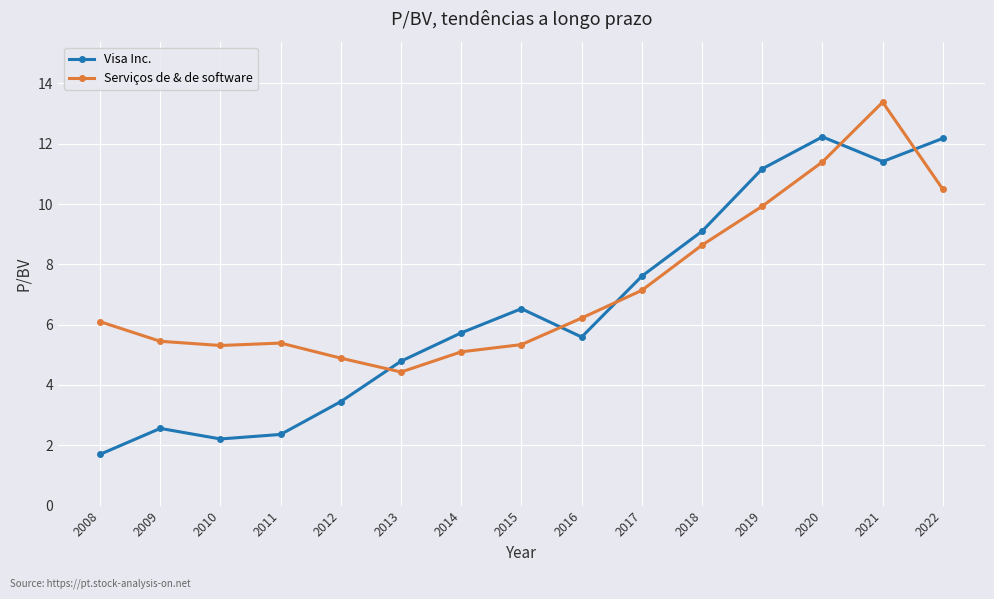

At which category does the chart reach its peak across all series?

2021